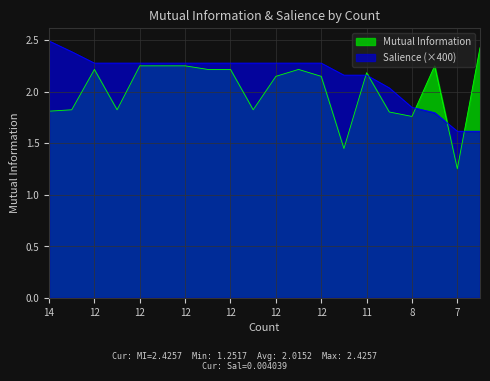

Which category has the highest value across all series?

14